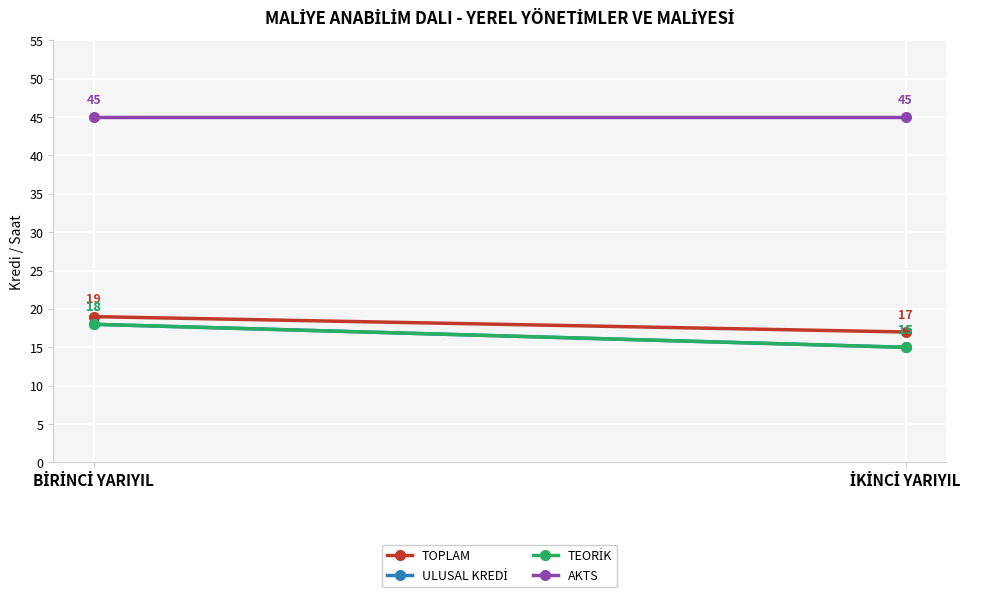

What is the maximum value for AKTS?

45